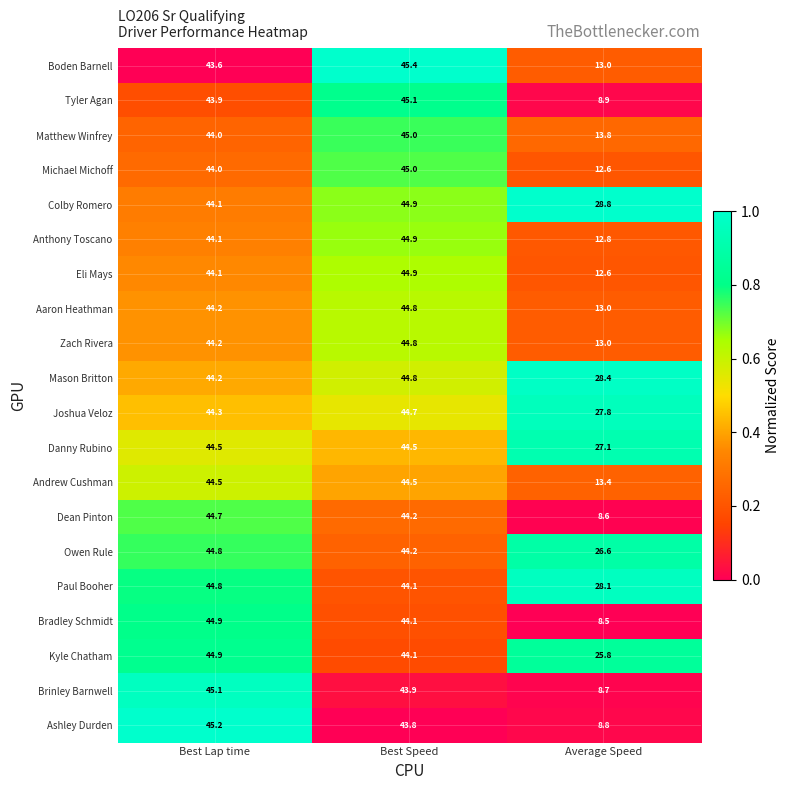

Read the Tyler Agan value at Average Speed.

8.9